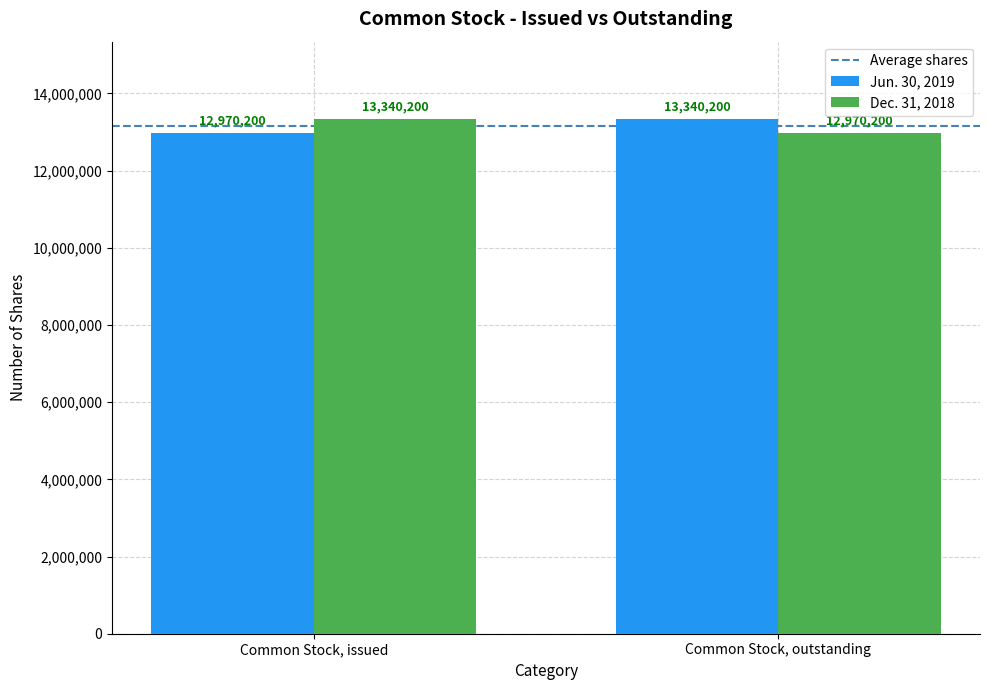

How many bars are there in each group?

2